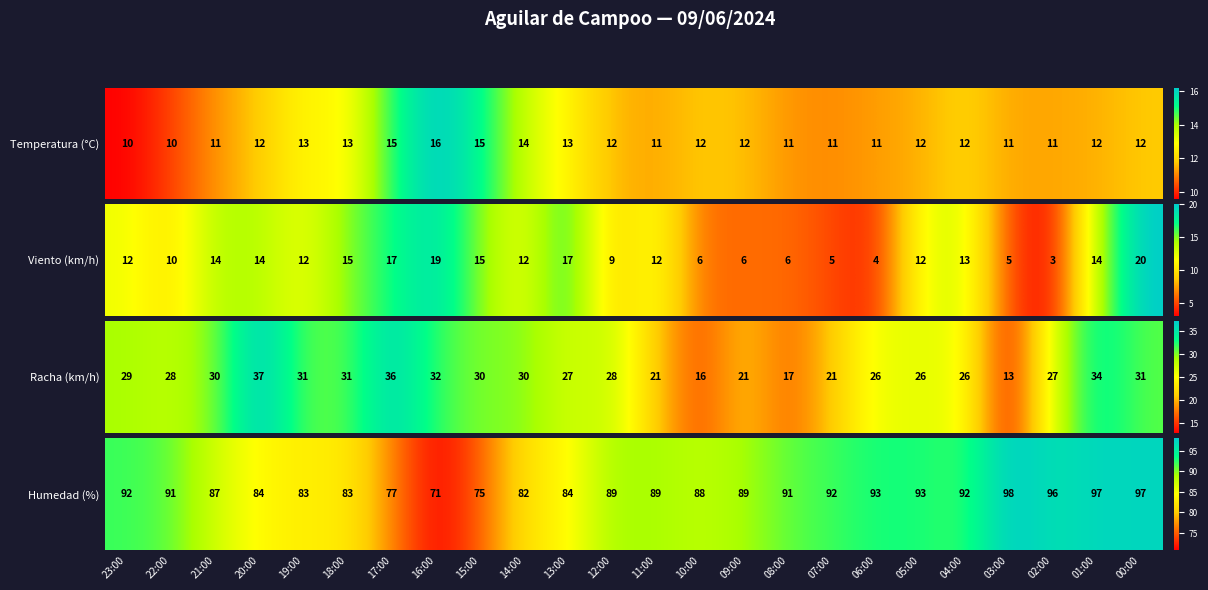

Reading right to left, transcribe all the data shown in this chart.

00:00=97	01:00=97	02:00=96	03:00=98	04:00=92	05:00=93	06:00=93	07:00=92	08:00=91	09:00=89	10:00=88	11:00=89	12:00=89	13:00=84	14:00=82	15:00=75	16:00=71	17:00=77	18:00=83	19:00=83	20:00=84	21:00=87	22:00=91	23:00=92